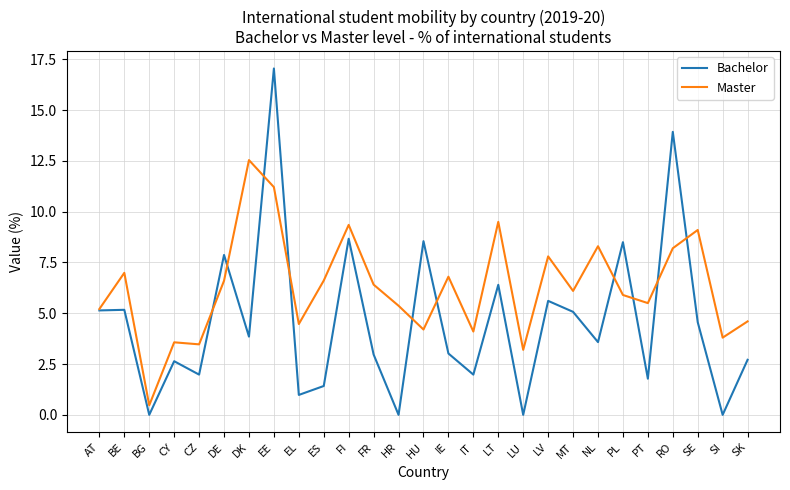

What position from the left is SK?

27